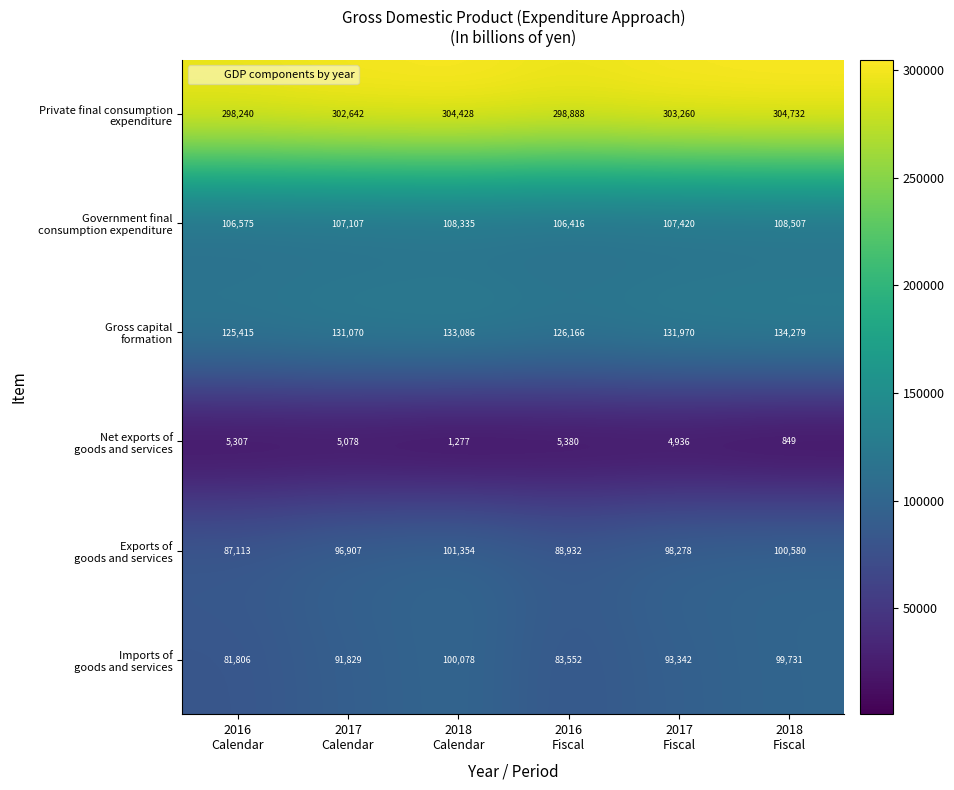

What is the spread (max minus min) of values at 2018
Calendar?

303151